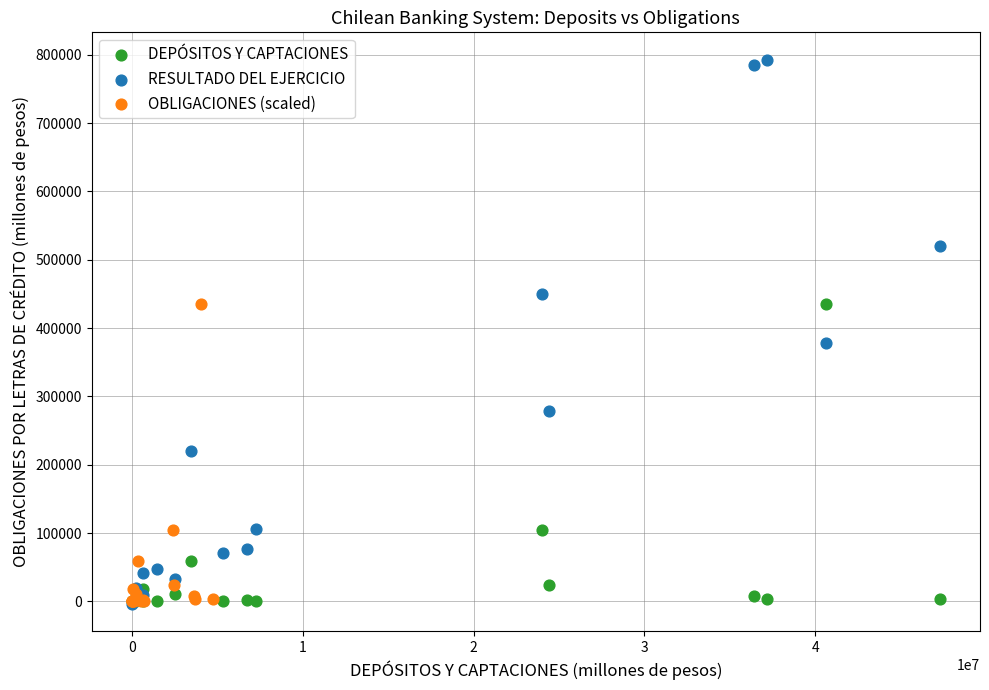

Which series has the largest Y range (max minus min)?

RESULTADO DEL EJERCICIO